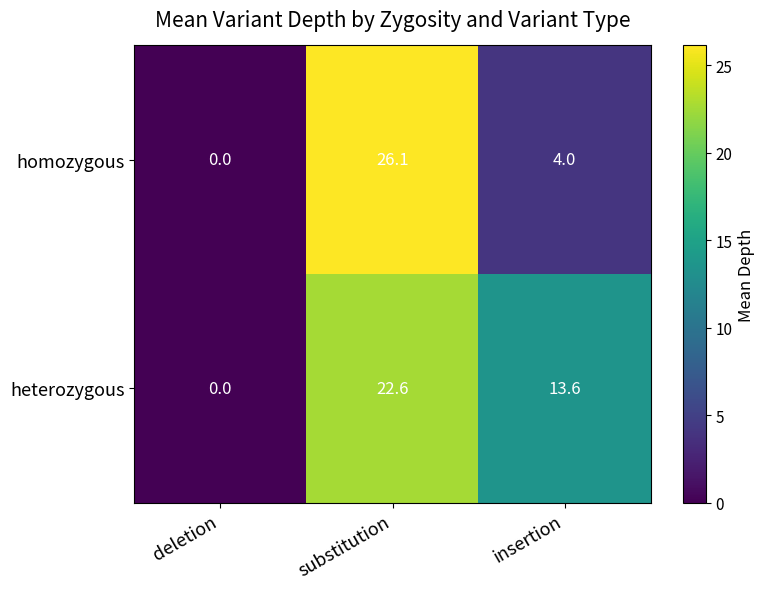

How many categories are shown in the chart?

3